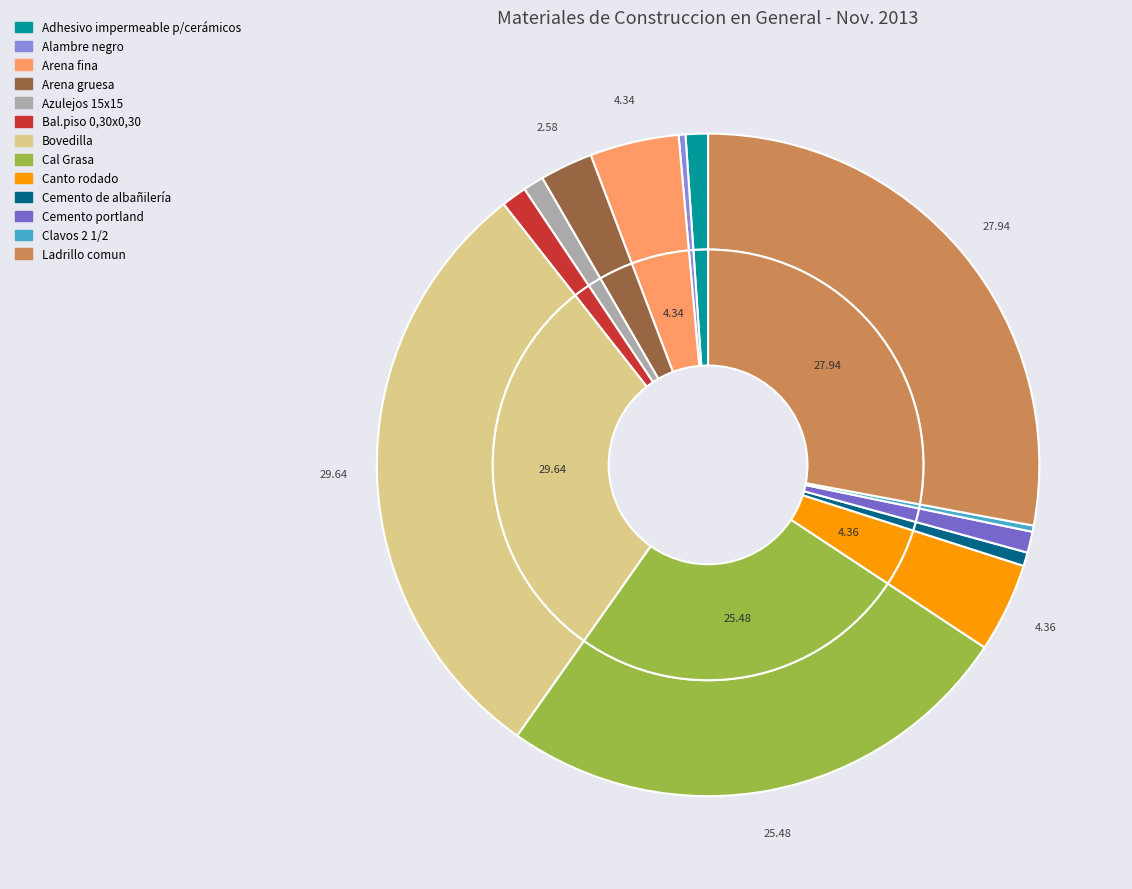

Which category has the smallest portion of the pie?

Clavos 2 1/2